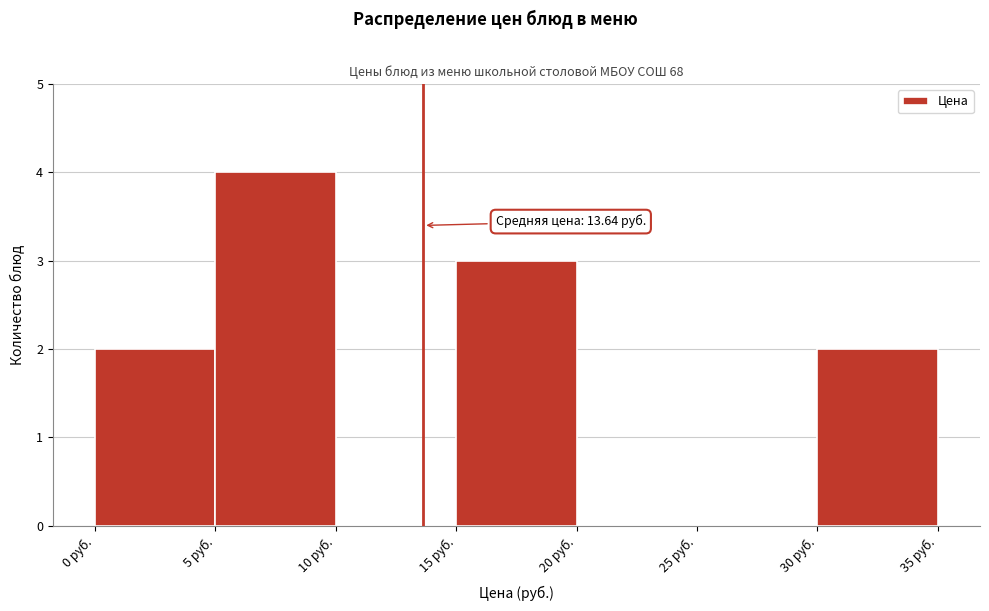

Over which range of the x-axis is the bar tallest?

5 to 10